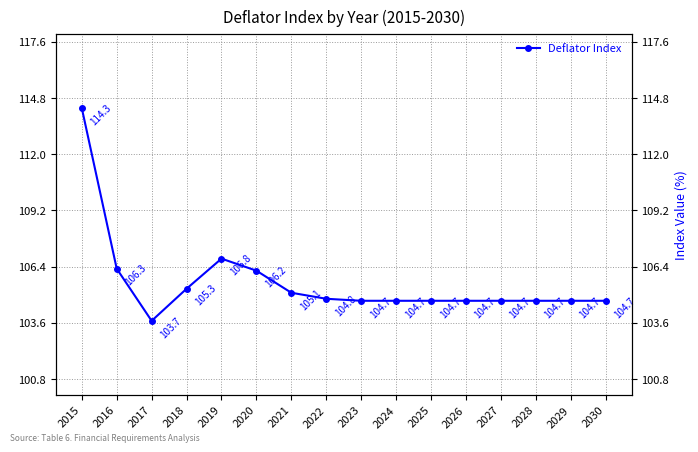

At which category does the chart reach its minimum across all series?

2017